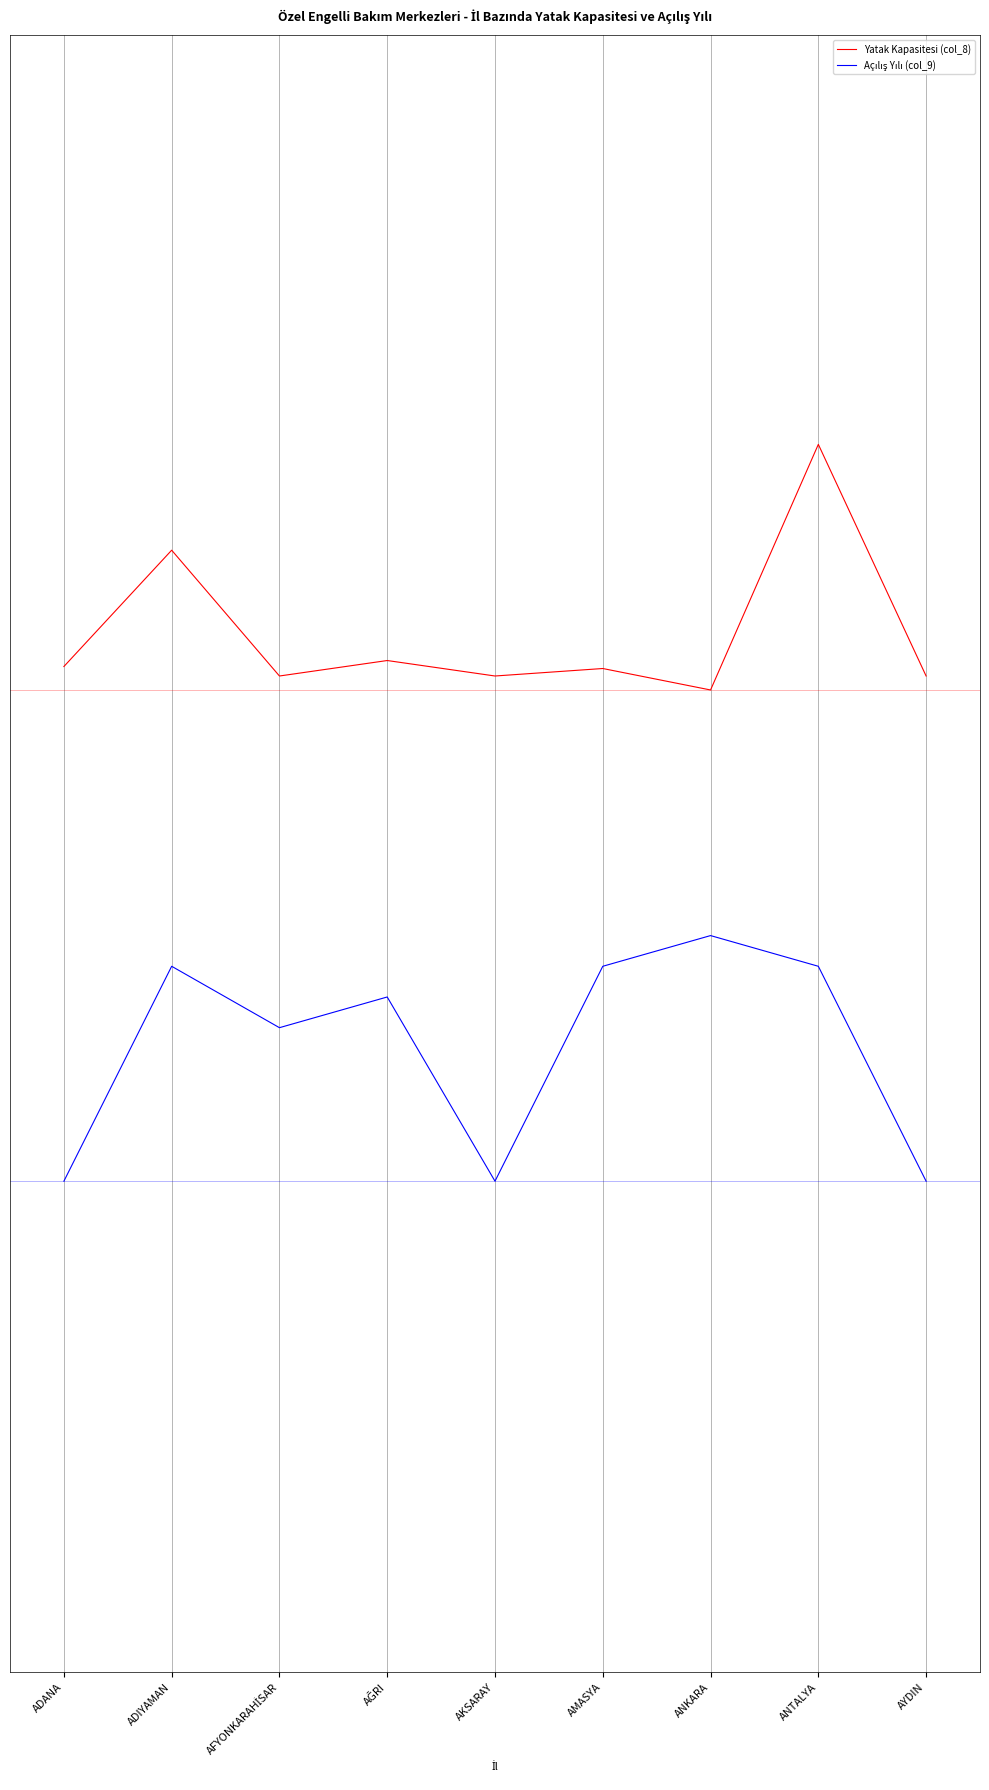

Is this an area chart (filled region under the line)?

No